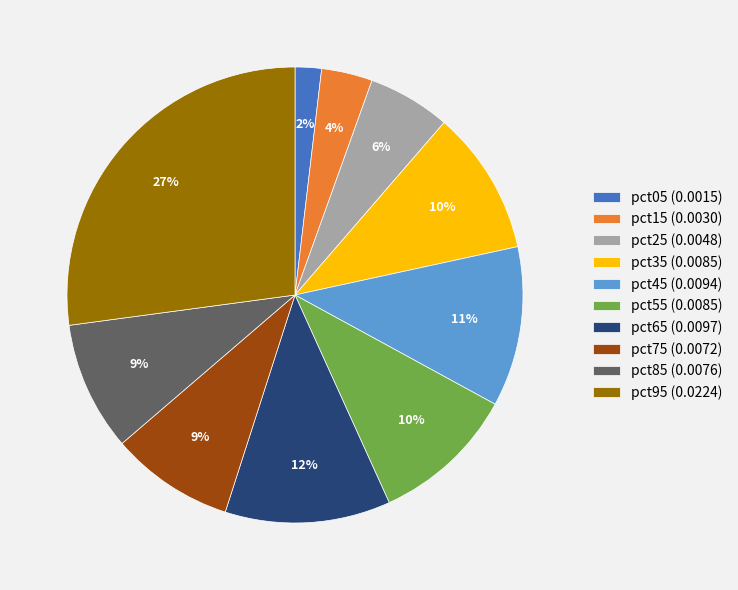

Which slice is the largest?

pct95